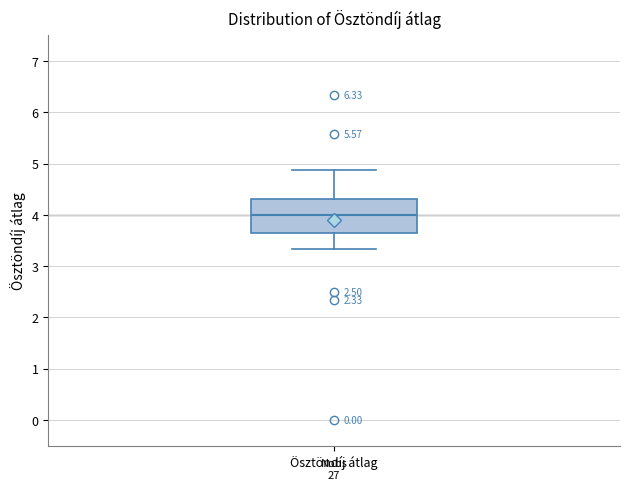

Transcribe this box plot: give where the median line is, the range the box spans, and where the two whiskers end, as read against the y-axis. The values are not printed on the chart, so give them approximately, as read against the axis.

median 4.0, box 3.7 to 4.3, whiskers 3.3 to 4.9